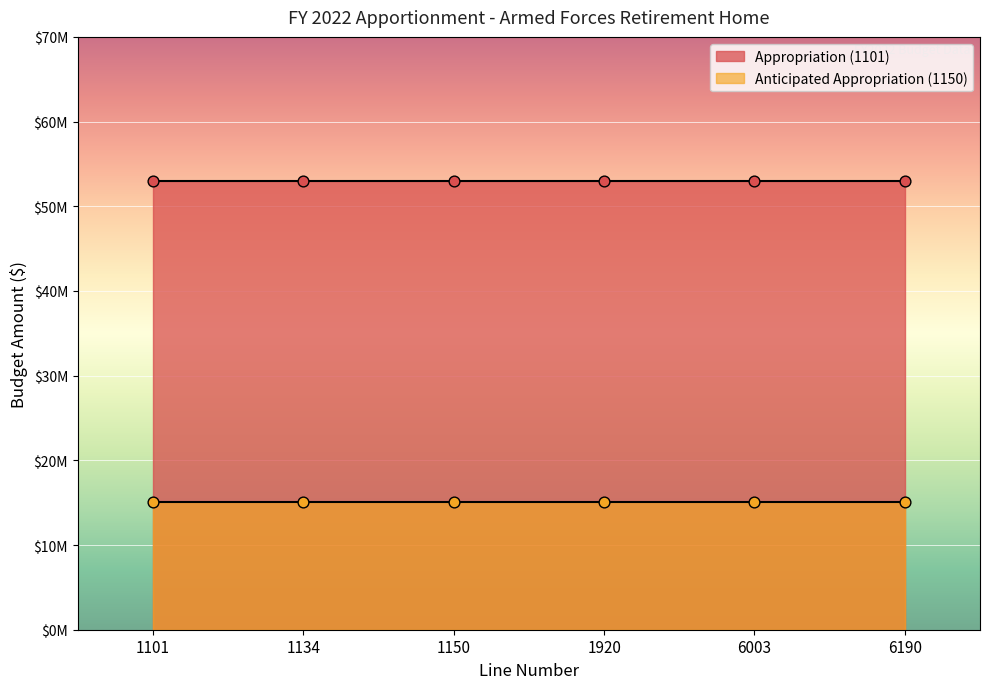

Which series has the largest Y range (max minus min)?

Appropriation (1101)